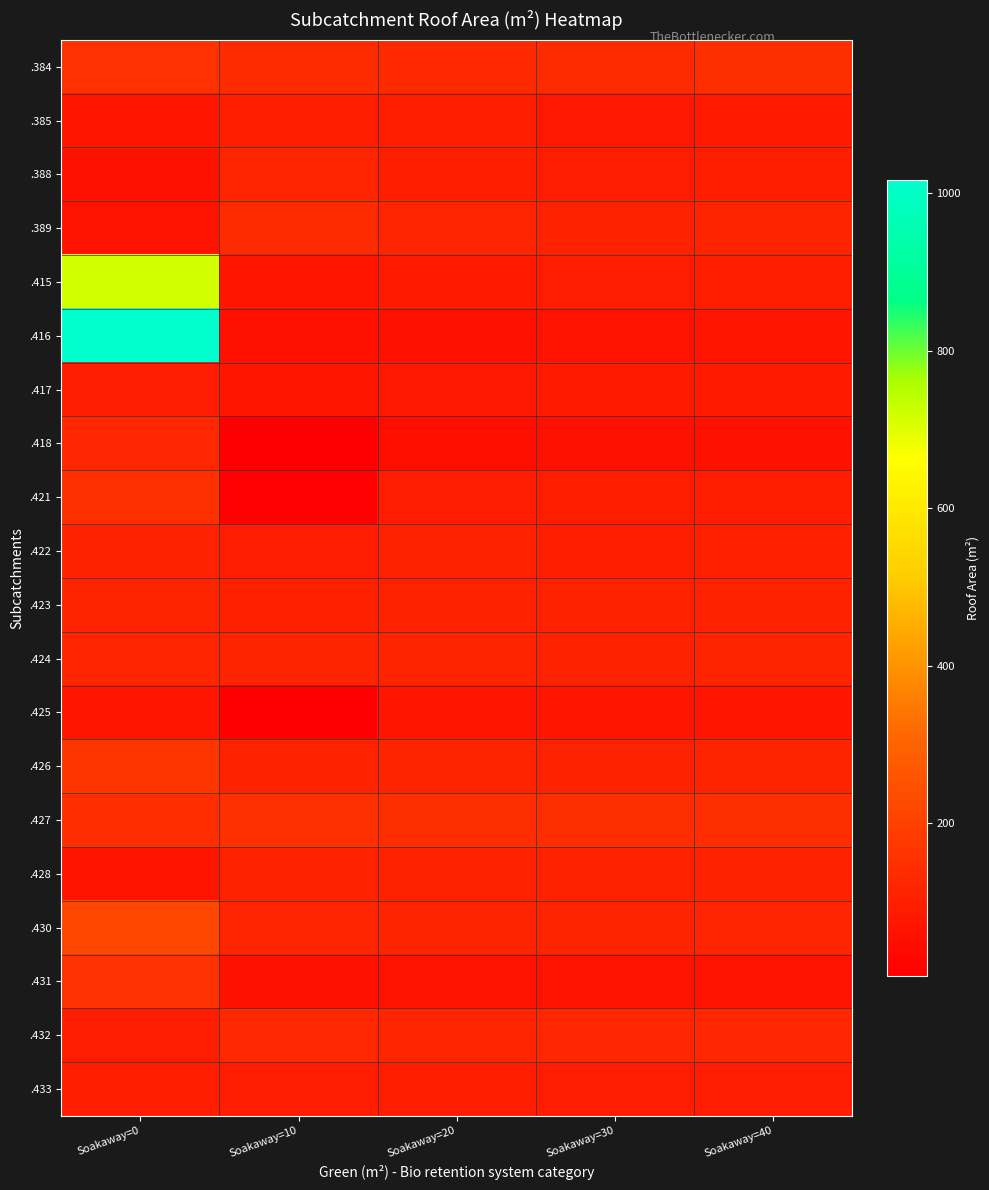

Which series has the largest total across all categories?

.416